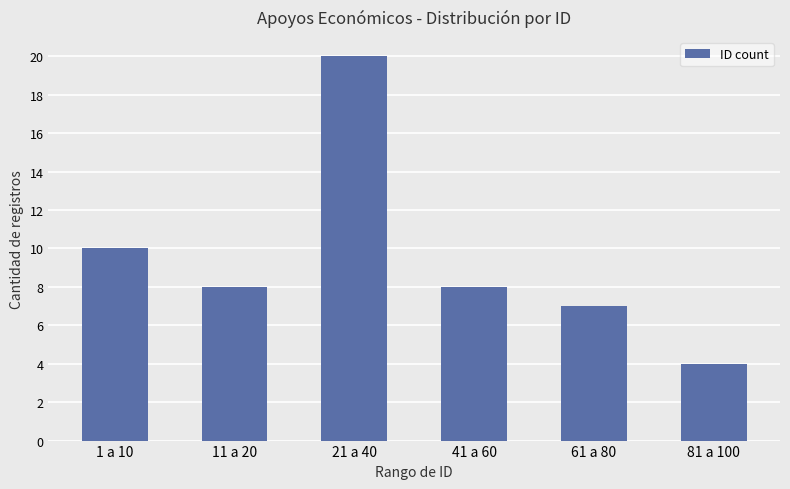

What is the label of the 1st bar from the left?

1 a 10